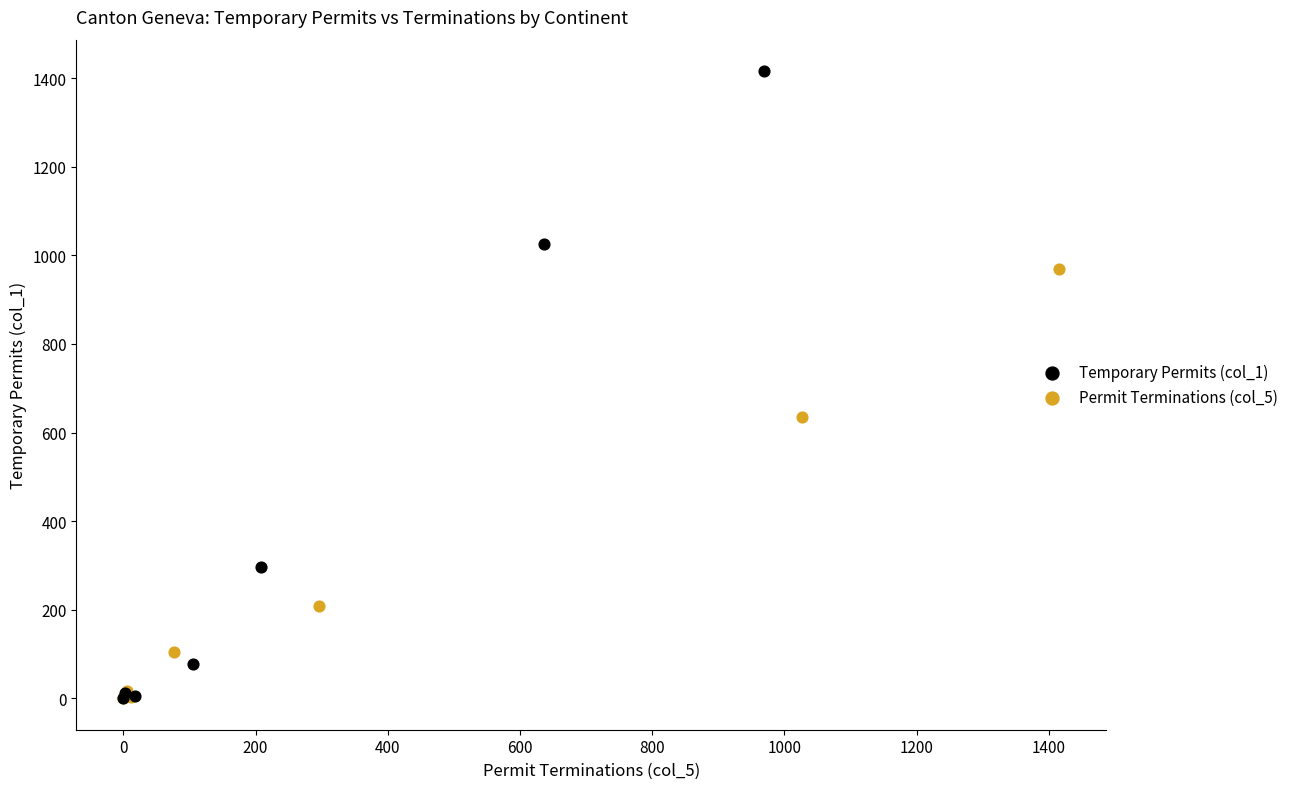

Which series has the largest Y range (max minus min)?

Temporary Permits (col_1)